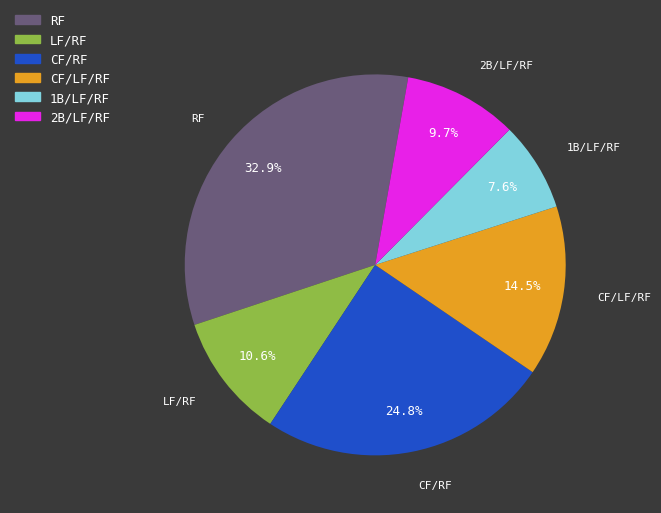

To the nearest percent, what is the combined percentage of CF/LF/RF and RF?

47%